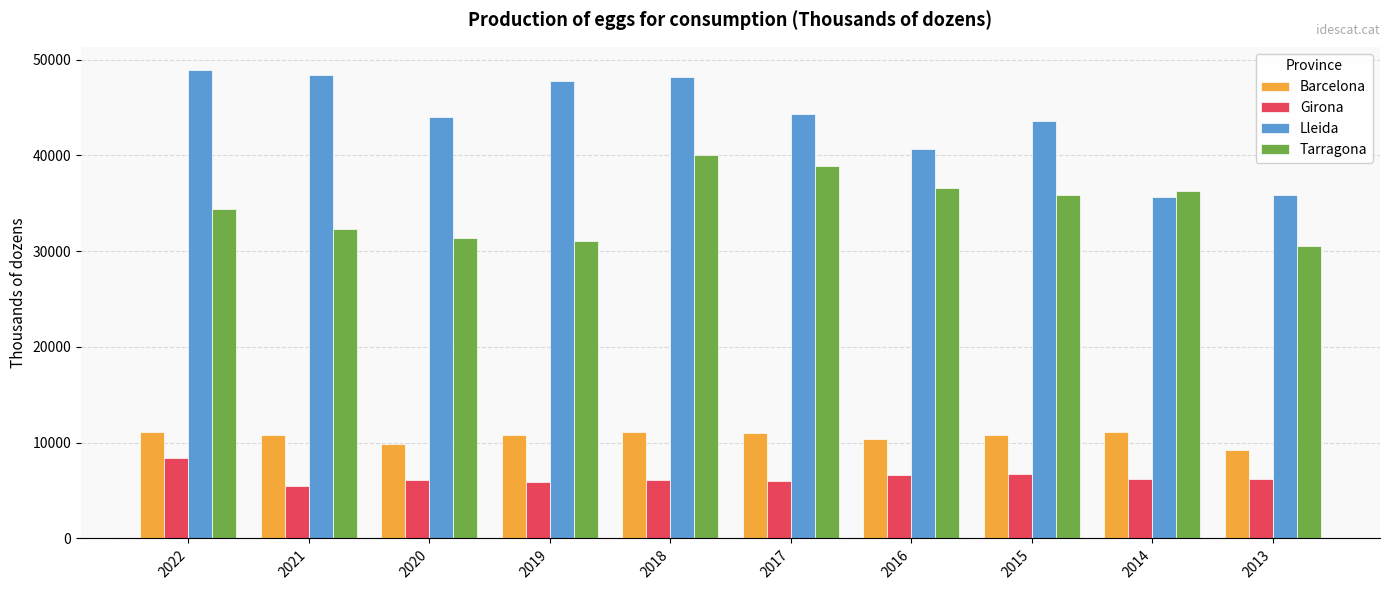

What is the difference between the second highest and minimum values in the Tarragona series?

8323